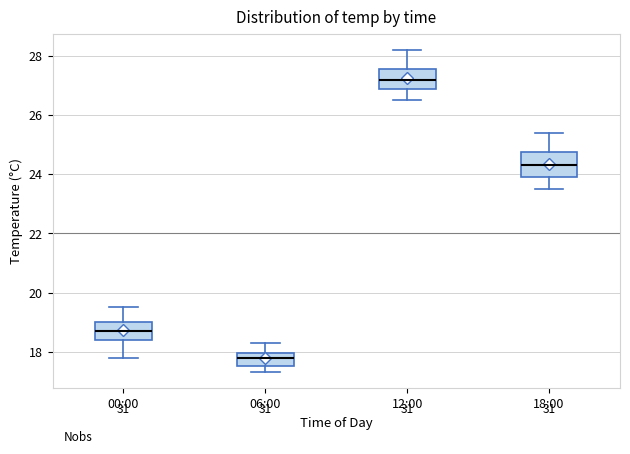

Which box's median line is the lowest?

06:00